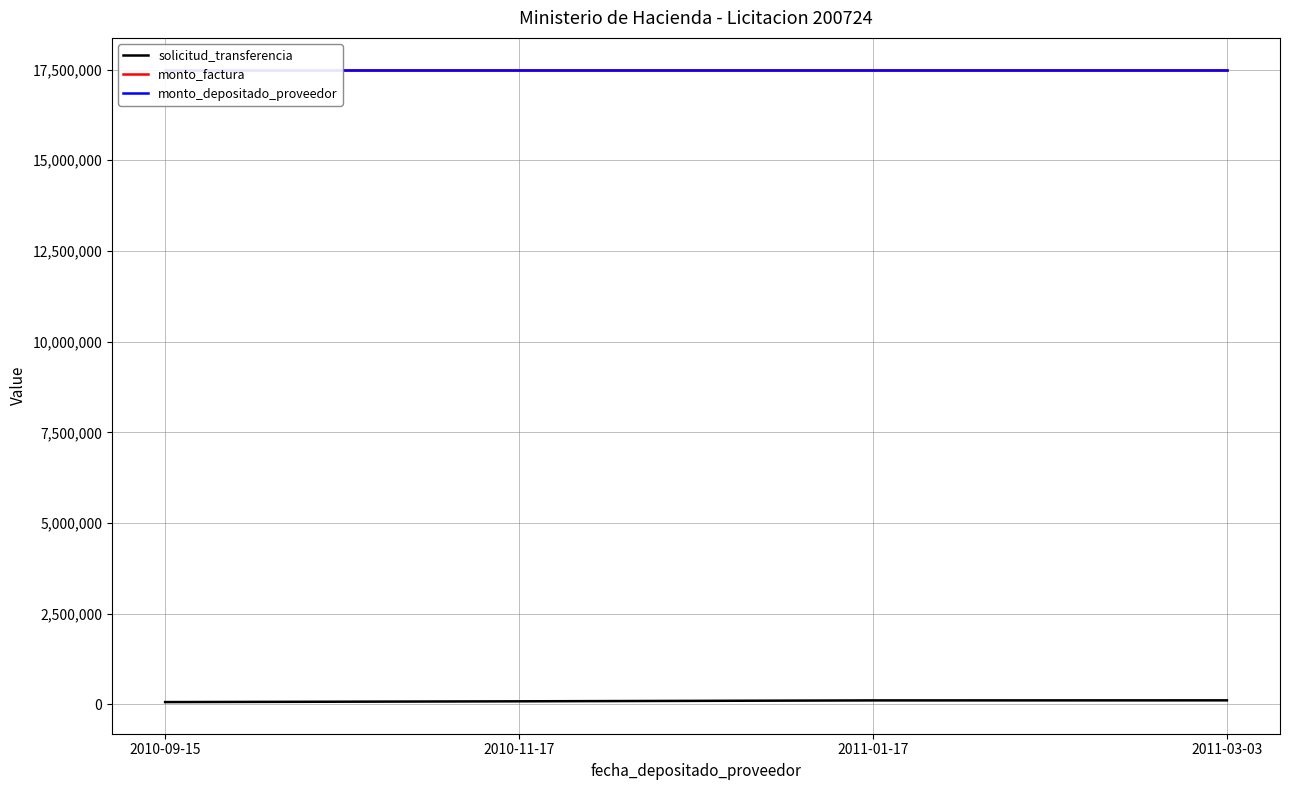

Does the chart have visible grid lines?

Yes